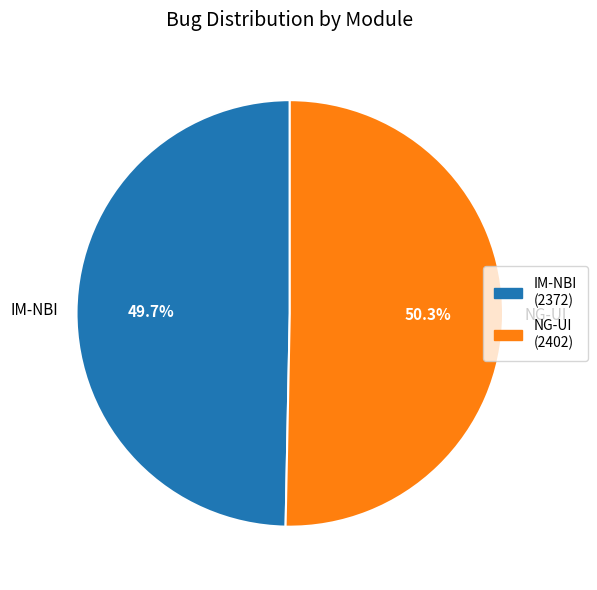

How many segments does this pie chart have?

2